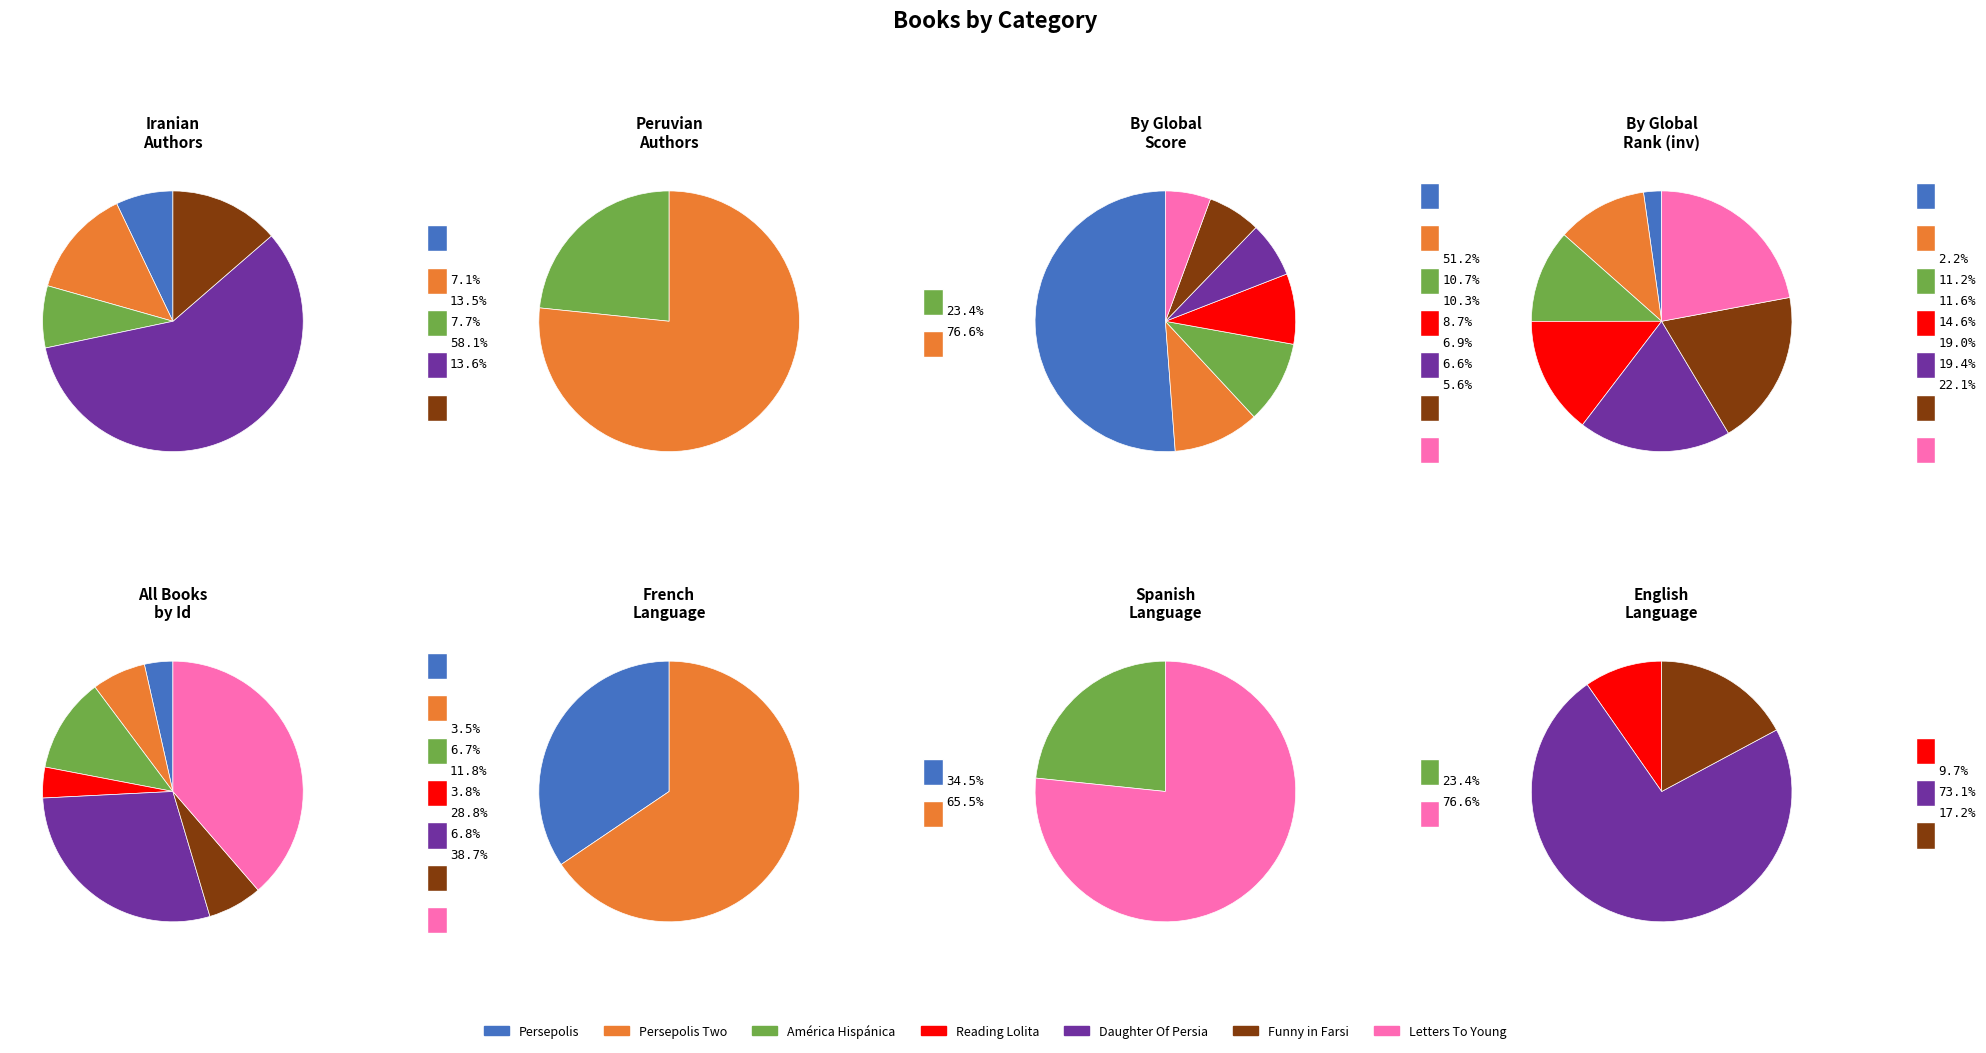

Is the sum of América Hispánica: (1492-1898) and Persepolis Two greater than half?

No